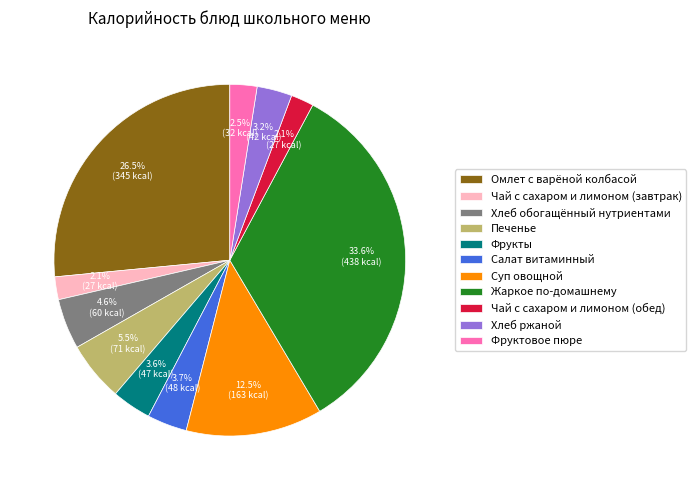

How much of the chart is everything except Чай с сахаром и лимоном (завтрак)?

97.9%